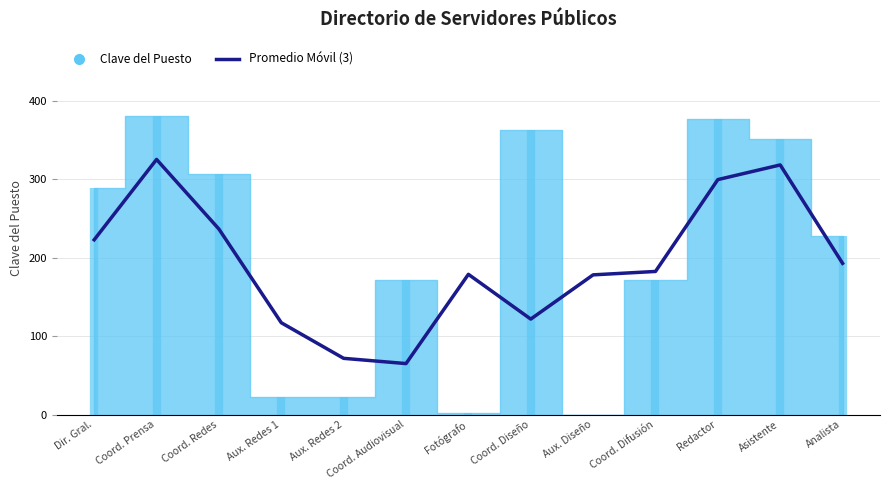

Reading right to left, extract all data points from this chart.

192.7	318.0	299.3	182.3	178.0	121.7	178.7	65.0	71.7	117.0	236.3	325.0	222.7